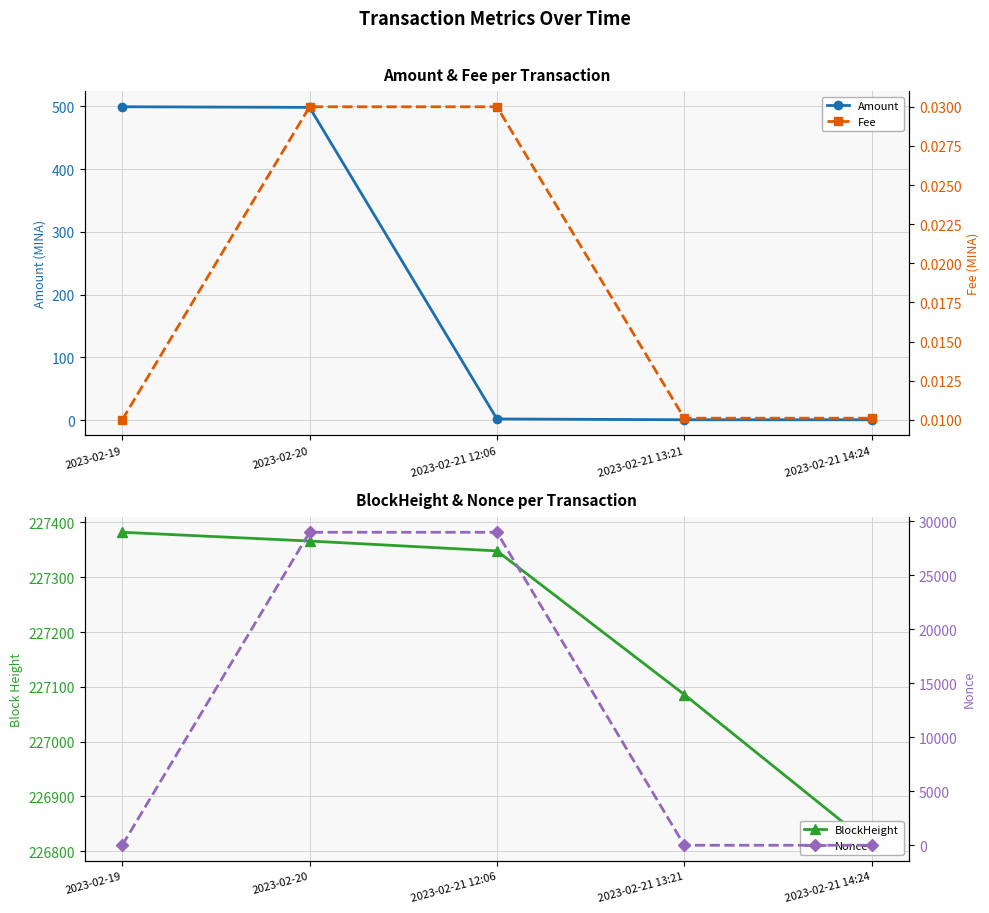

Between which two adjacent categories do Nonce and Amount first intersect?

2023-02-19 and 2023-02-20